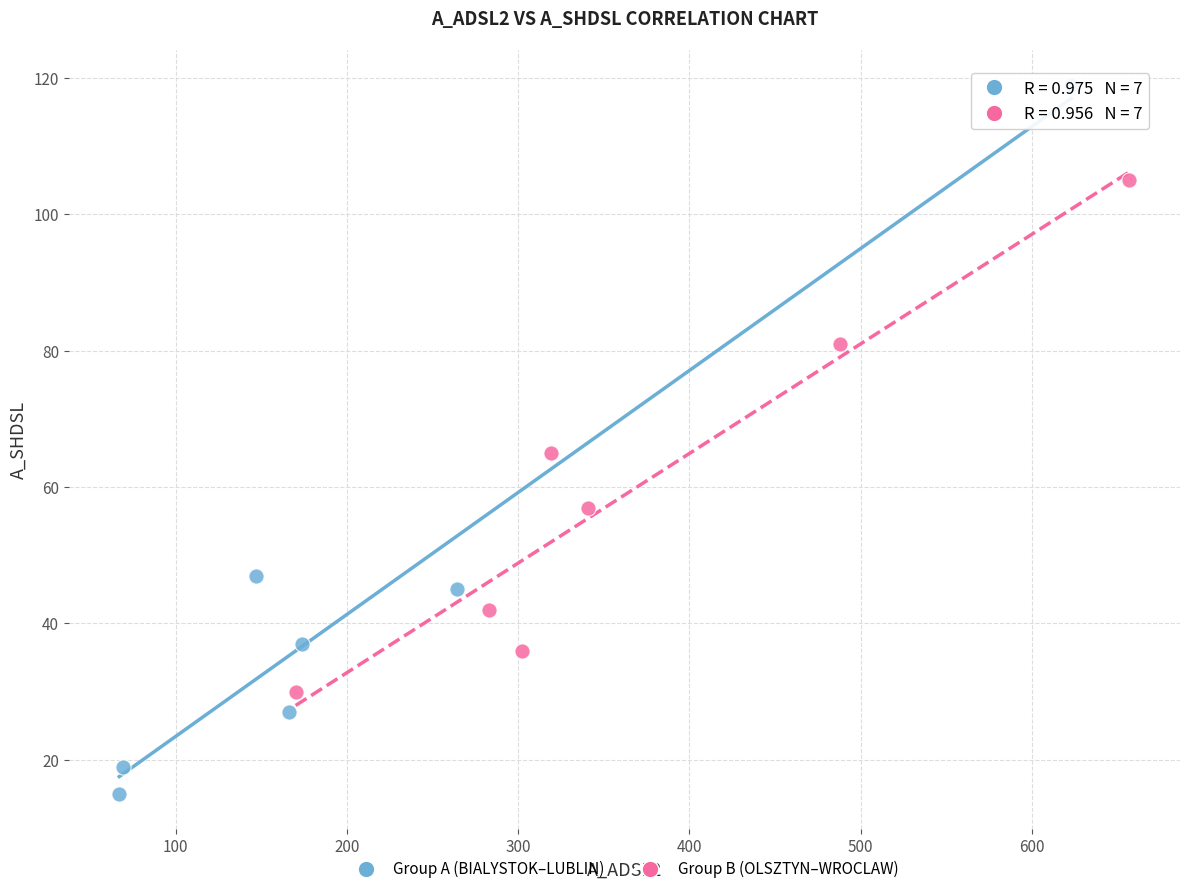

Which series contains the lowest Y value?

Group A (BIALYSTOK–LUBLIN)